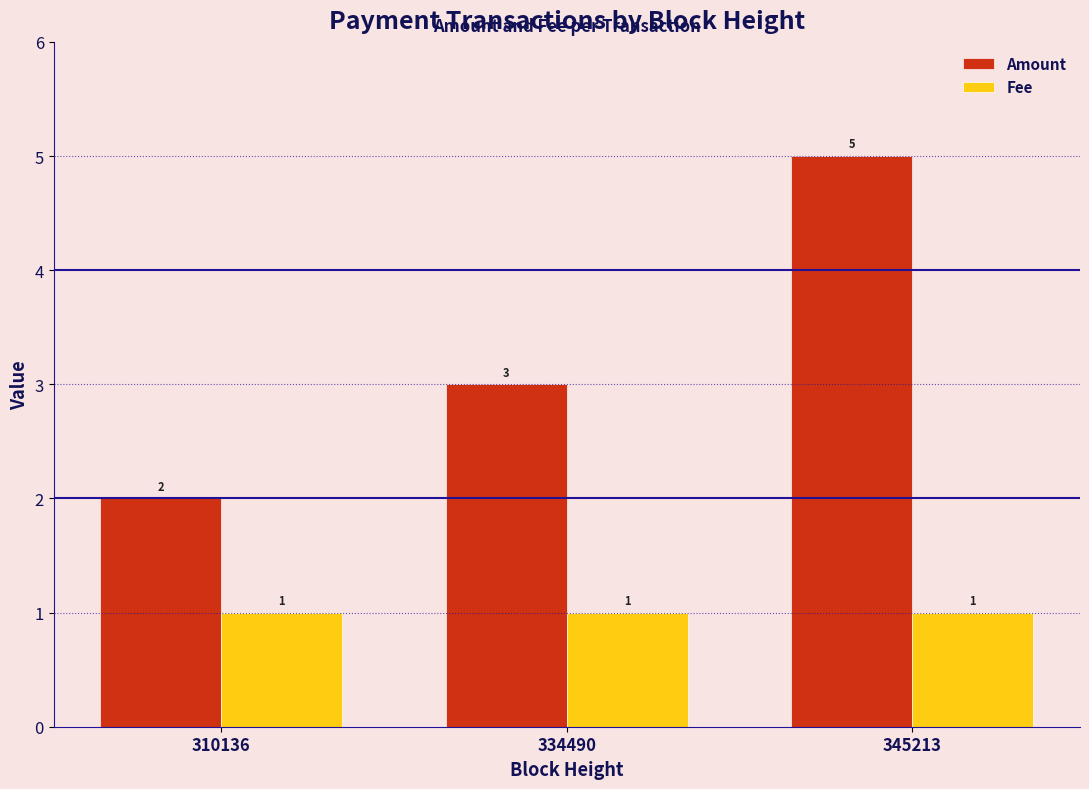

What value does the Fee series have at 345213?

1.0